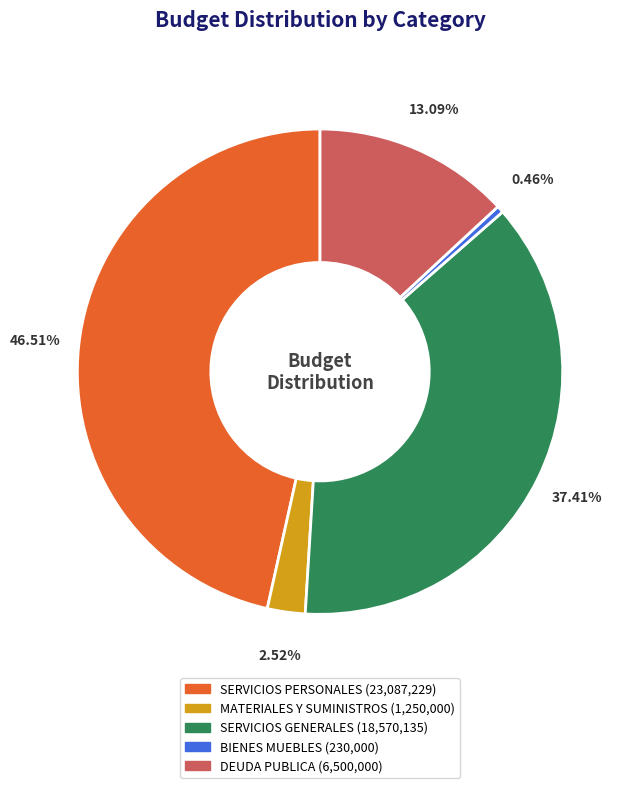

The SERVICIOS GENERALES slice represents 37% of the pie. True or false?

True